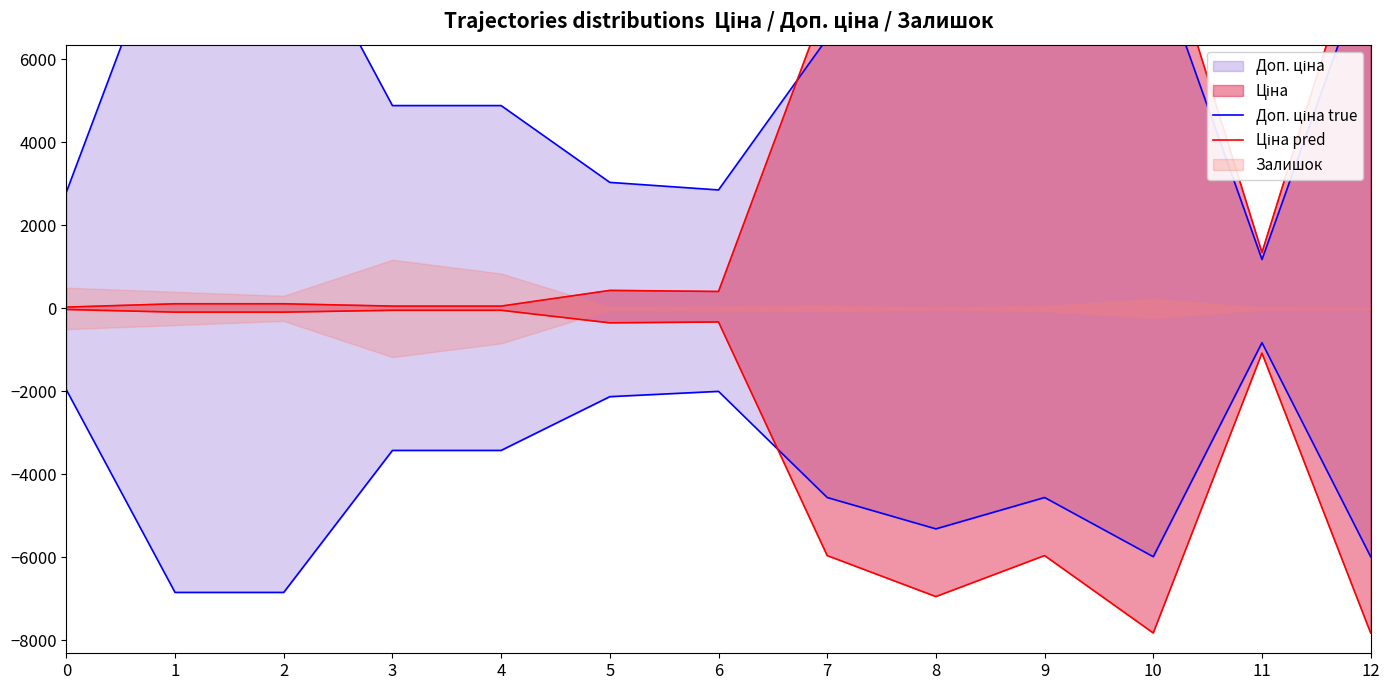

What is the sum of all Доп. ціна true values?

76894.9